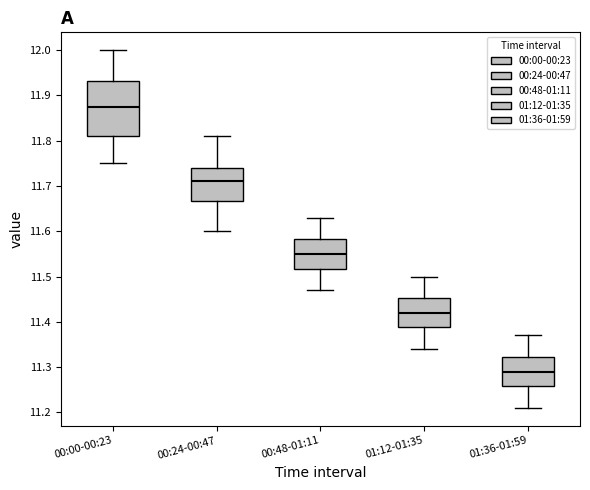

Reading left to right, read every box against the y-axis: the position of its median line, the range the box covers, and the ends of its whiskers. The values are not printed on the chart, so give them approximately, as read against the axis.

00:00-00:23: median 11.88, box 11.81 to 11.93, whiskers 11.75 to 12.00
00:24-00:47: median 11.71, box 11.67 to 11.74, whiskers 11.60 to 11.81
00:48-01:11: median 11.55, box 11.52 to 11.58, whiskers 11.47 to 11.63
01:12-01:35: median 11.42, box 11.39 to 11.45, whiskers 11.34 to 11.50
01:36-01:59: median 11.29, box 11.26 to 11.32, whiskers 11.21 to 11.37